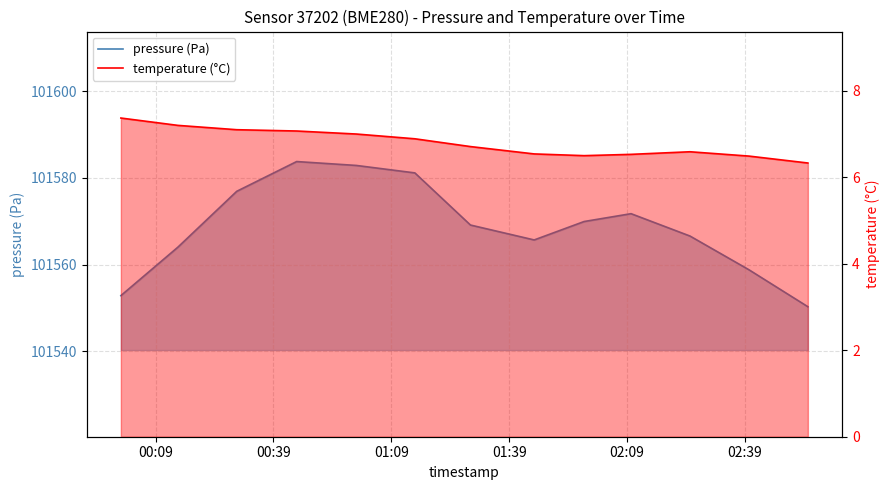

What is the sum of all pressure (Pa) values?

1320393.8